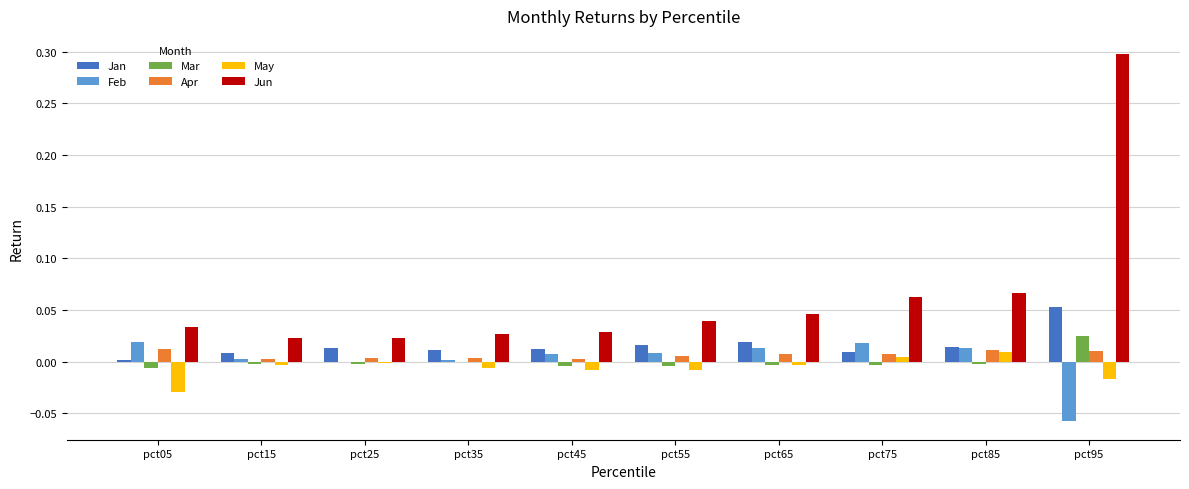

Which series has the largest total across all categories?

Jun